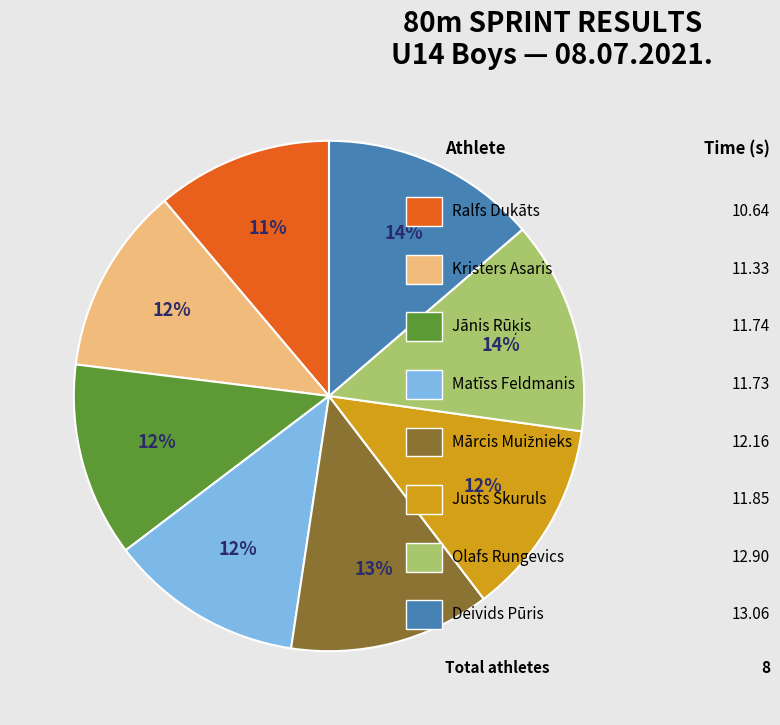

To the nearest percent, what is the difference between the largest and smallest slice percentages?

3%